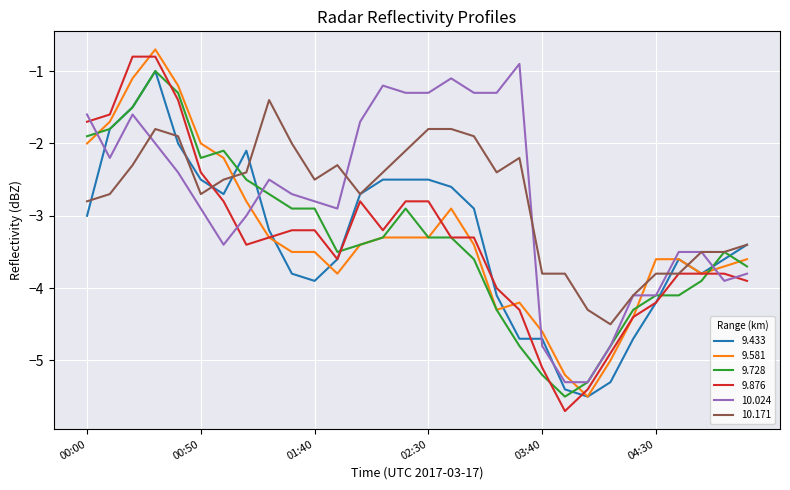

After their last crossing, which series has the higher values: 10.024 or 9.433?

9.433